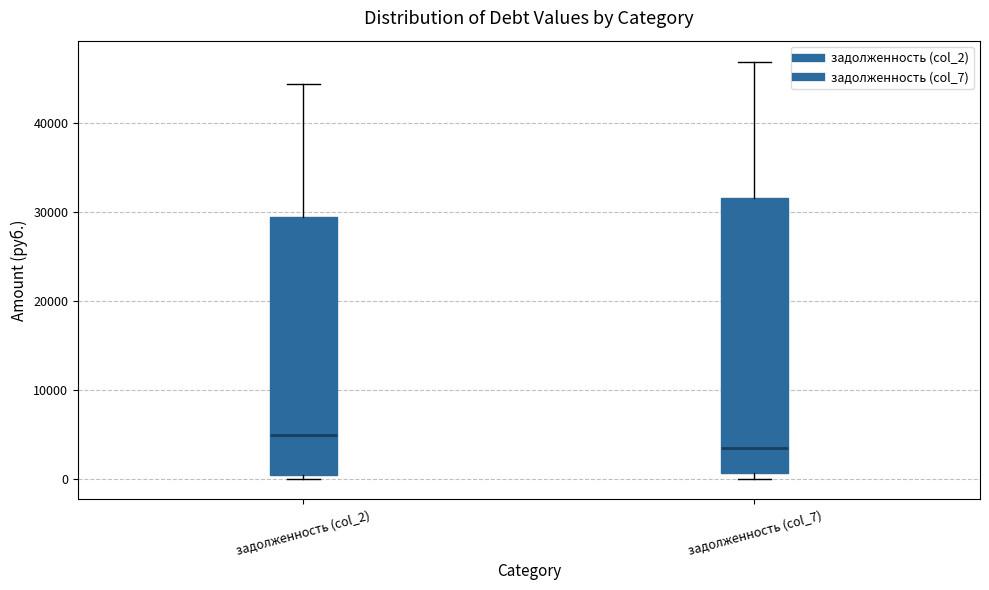

Comparing the boxes themselves (not the whiskers), which one is the tallest?

задолженность (col_7)